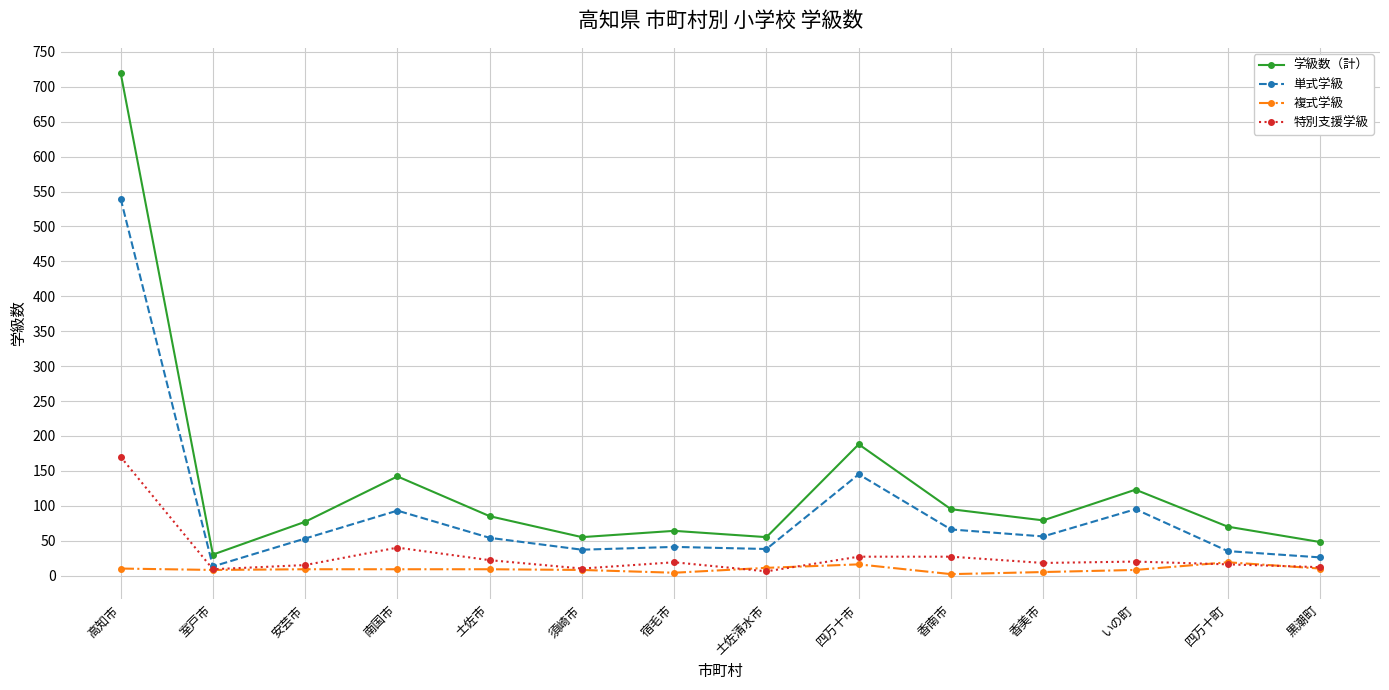

How many series are shown in this chart?

4